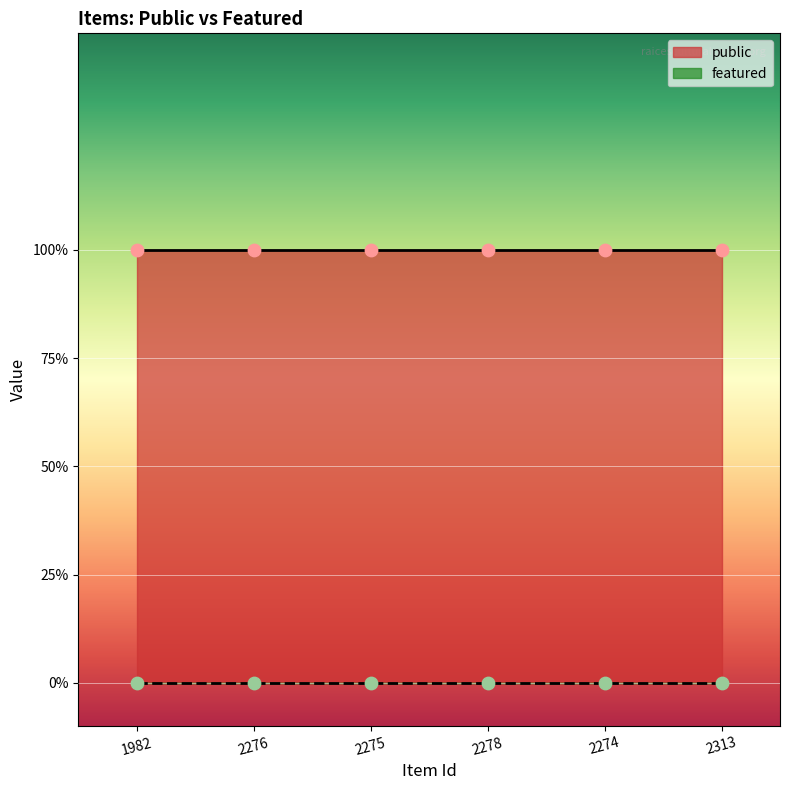

What are all the series names shown in the legend?

public, featured